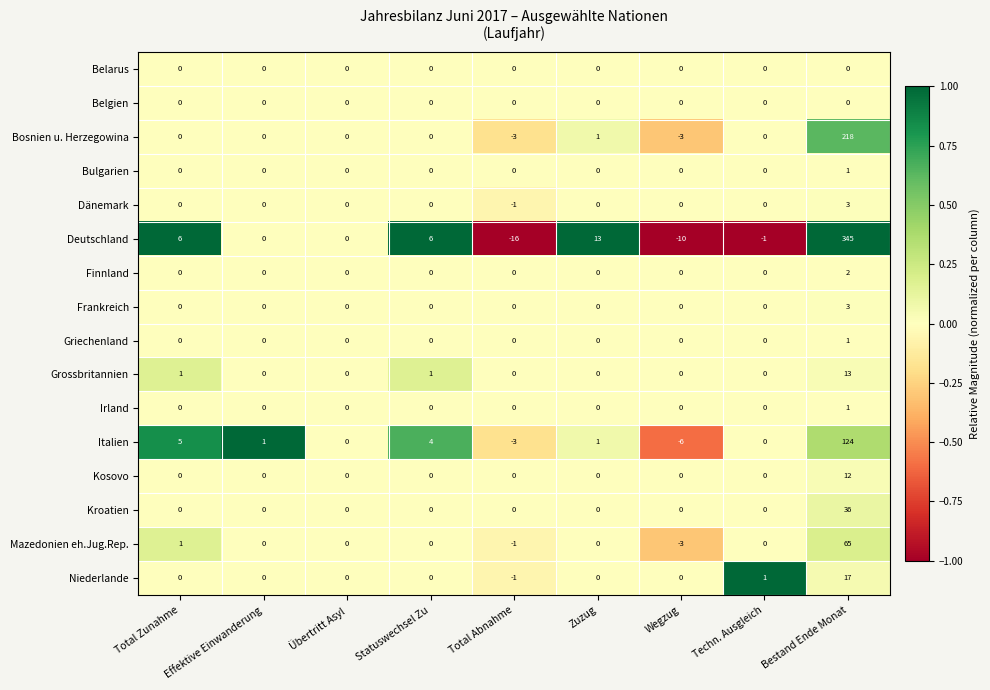

At which category does the chart reach its minimum across all series?

Total Abnahme